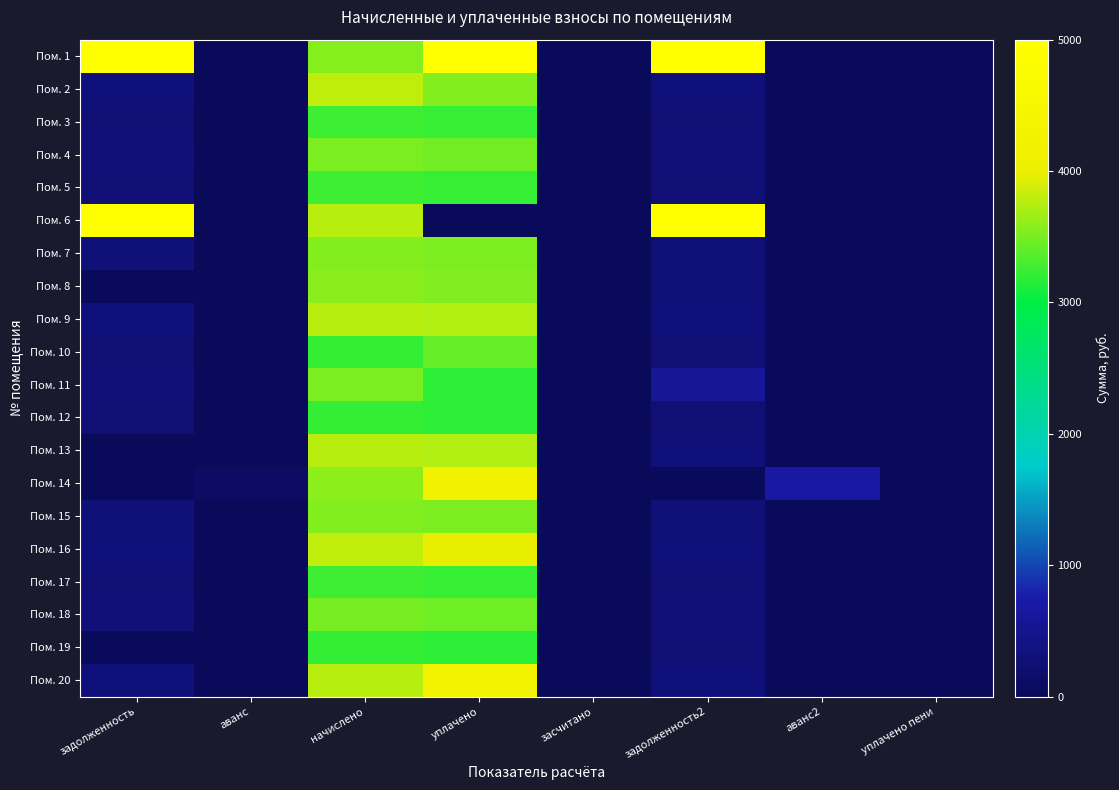

Reading left to right, extract all data points from this chart.

Пом. 1: задолженность=13340.2	аванс=0.0	начислено=3564.1	уплачено=5146.9	засчитано=0.0	задолженность2=12334.7	аванс2=0.0	уплачено пени=0.0
Пом. 2: задолженность=316.6	аванс=0.0	начислено=3799.6	уплачено=3551.4	засчитано=0.0	задолженность2=316.6	аванс2=0.0	уплачено пени=0.0
Пом. 3: задолженность=271.8	аванс=0.0	начислено=3261.5	уплачено=3232.1	засчитано=0.0	задолженность2=271.8	аванс2=0.0	уплачено пени=0.0
Пом. 4: задолженность=292.3	аванс=0.0	начислено=3508.1	уплачено=3476.5	засчитано=0.0	задолженность2=292.3	аванс2=0.0	уплачено пени=0.0
Пом. 5: задолженность=263.6	аванс=0.0	начислено=3261.5	уплачено=3228.5	засчитано=0.0	задолженность2=271.8	аванс2=0.0	уплачено пени=0.0
Пом. 6: задолженность=43388.0	аванс=0.0	начислено=3777.1	уплачено=0.0	засчитано=0.0	задолженность2=45215.8	аванс2=0.0	уплачено пени=0.0
Пом. 7: задолженность=296.1	аванс=0.0	начислено=3553.0	уплачено=3520.9	засчитано=0.0	задолженность2=296.1	аванс2=0.0	уплачено пени=0.0
Пом. 8: задолженность=0.0	аванс=0.0	начислено=3575.4	уплачено=3543.2	засчитано=0.0	задолженность2=297.9	аванс2=0.0	уплачено пени=0.0
Пом. 9: задолженность=314.8	аванс=0.0	начислено=3777.1	уплачено=3743.1	засчитано=0.0	задолженность2=314.8	аванс2=0.0	уплачено пени=0.0
Пом. 10: задолженность=268.1	аванс=0.0	начислено=3216.7	уплачено=3426.8	засчитано=0.0	задолженность2=268.1	аванс2=0.0	уплачено пени=7.0
Пом. 11: задолженность=292.3	аванс=0.0	начислено=3508.1	уплачено=3184.1	засчитано=0.0	задолженность2=584.7	аванс2=0.0	уплачено пени=0.0
Пом. 12: задолженность=268.1	аванс=0.0	начислено=3216.7	уплачено=3187.7	засчитано=0.0	задолженность2=268.1	аванс2=0.0	уплачено пени=0.0
Пом. 13: задолженность=0.0	аванс=0.0	начислено=3777.1	уплачено=3743.1	засчитано=0.0	задолженность2=314.8	аванс2=0.0	уплачено пени=0.0
Пом. 14: задолженность=0.0	аванс=101.1	начислено=3586.6	уплачено=4254.2	засчитано=0.0	задолженность2=0.0	аванс2=701.1	уплачено пени=0.0
Пом. 15: задолженность=296.1	аванс=0.0	начислено=3553.0	уплачено=3520.9	засчитано=0.0	задолженность2=296.1	аванс2=0.0	уплачено пени=0.0
Пом. 16: задолженность=316.6	аванс=0.0	начислено=3799.6	уплачено=3978.5	засчитано=0.0	задолженность2=316.6	аванс2=0.0	уплачено пени=2.1
Пом. 17: задолженность=271.8	аванс=0.0	начислено=3261.5	уплачено=3232.1	засчитано=0.0	задолженность2=271.8	аванс2=0.0	уплачено пени=0.0
Пом. 18: задолженность=291.4	аванс=0.0	начислено=3496.9	уплачено=3465.4	засчитано=0.0	задолженность2=291.4	аванс2=0.0	уплачено пени=0.0
Пом. 19: задолженность=0.0	аванс=0.0	начислено=3216.7	уплачено=3187.7	засчитано=0.0	задолженность2=268.1	аванс2=0.0	уплачено пени=0.0
Пом. 20: задолженность=314.8	аванс=0.0	начислено=3777.1	уплачено=4304.5	засчитано=0.0	задолженность2=314.8	аванс2=0.0	уплачено пени=3.0